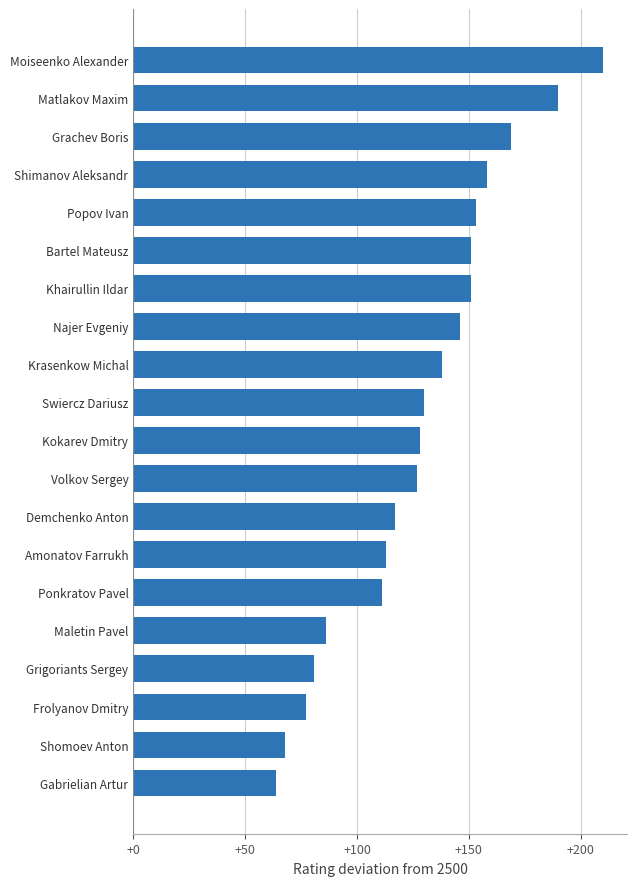

Which label corresponds to the largest value in the chart?

Moiseenko Alexander